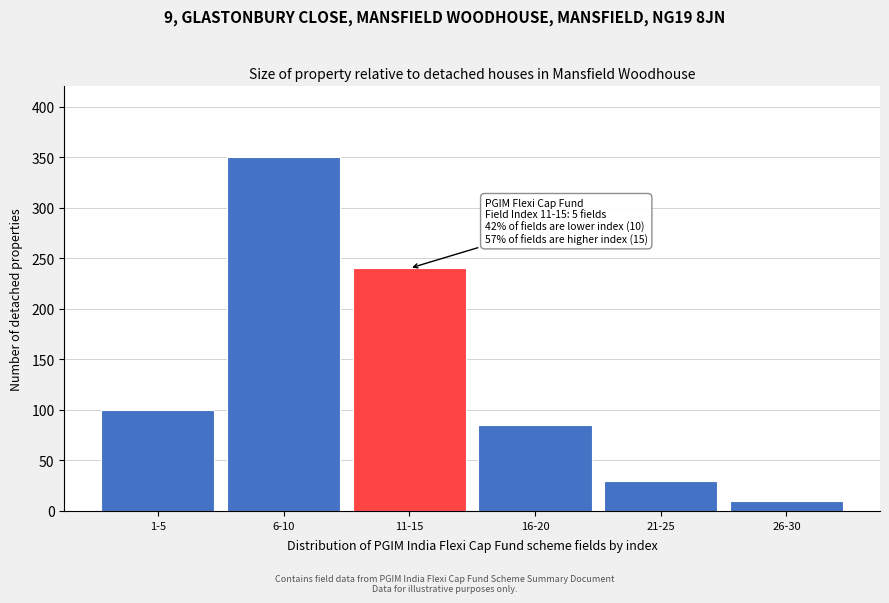

Reading left to right, extract all data points from this chart.

100	350	240	85	30	10